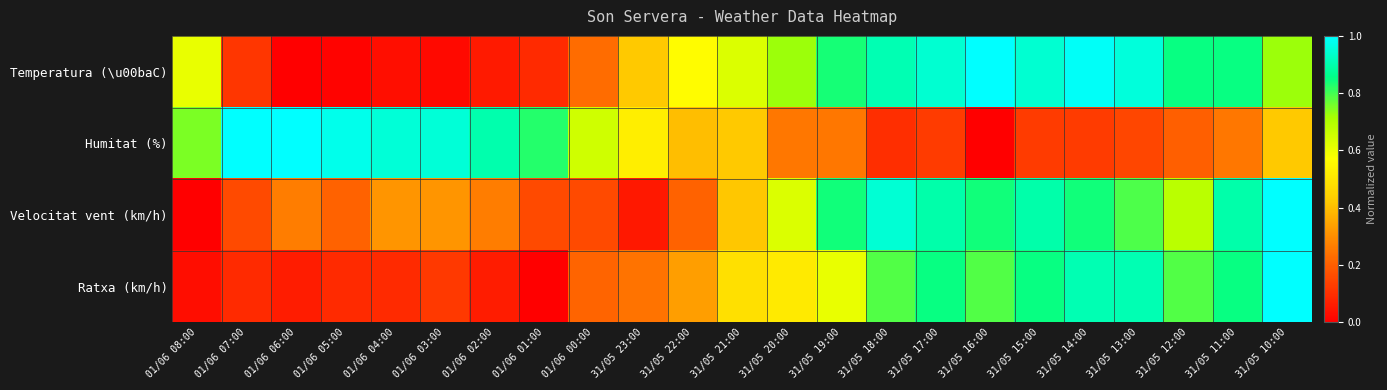

At 01/06 01:00, list the series in order from smallest to largest.

Ratxa (km/h), Temperatura (\u00baC), Velocitat vent (km/h), Humitat (%)